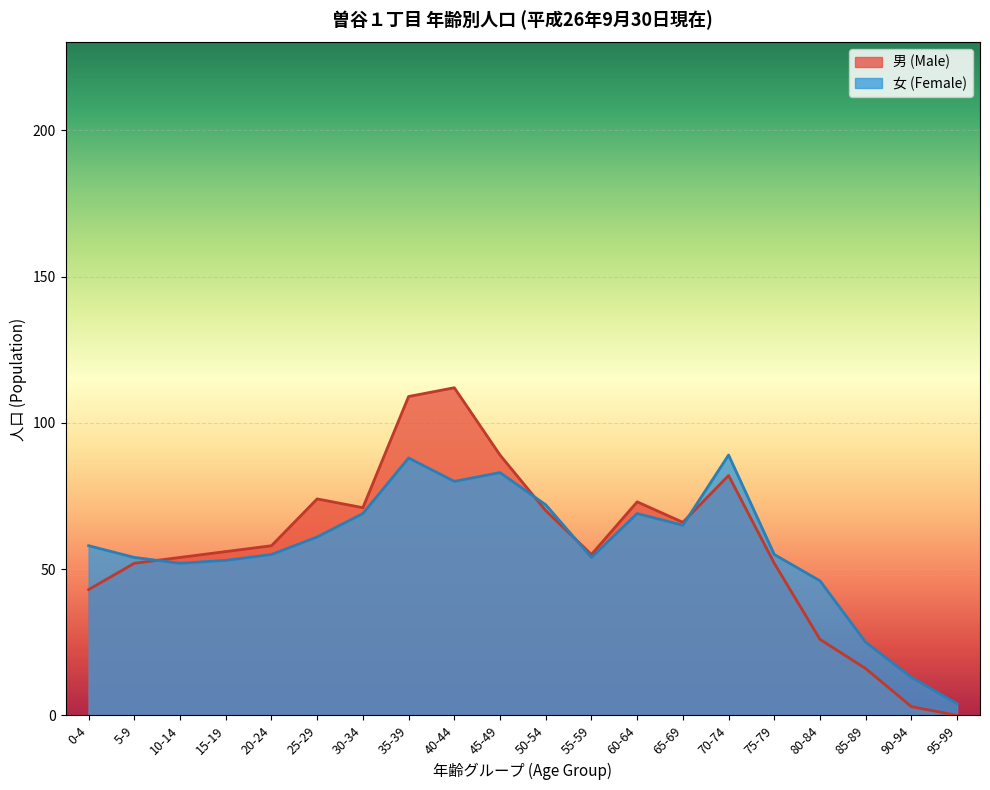

True or false: 女 (Female) and 男 (Male) intersect in this chart.

True